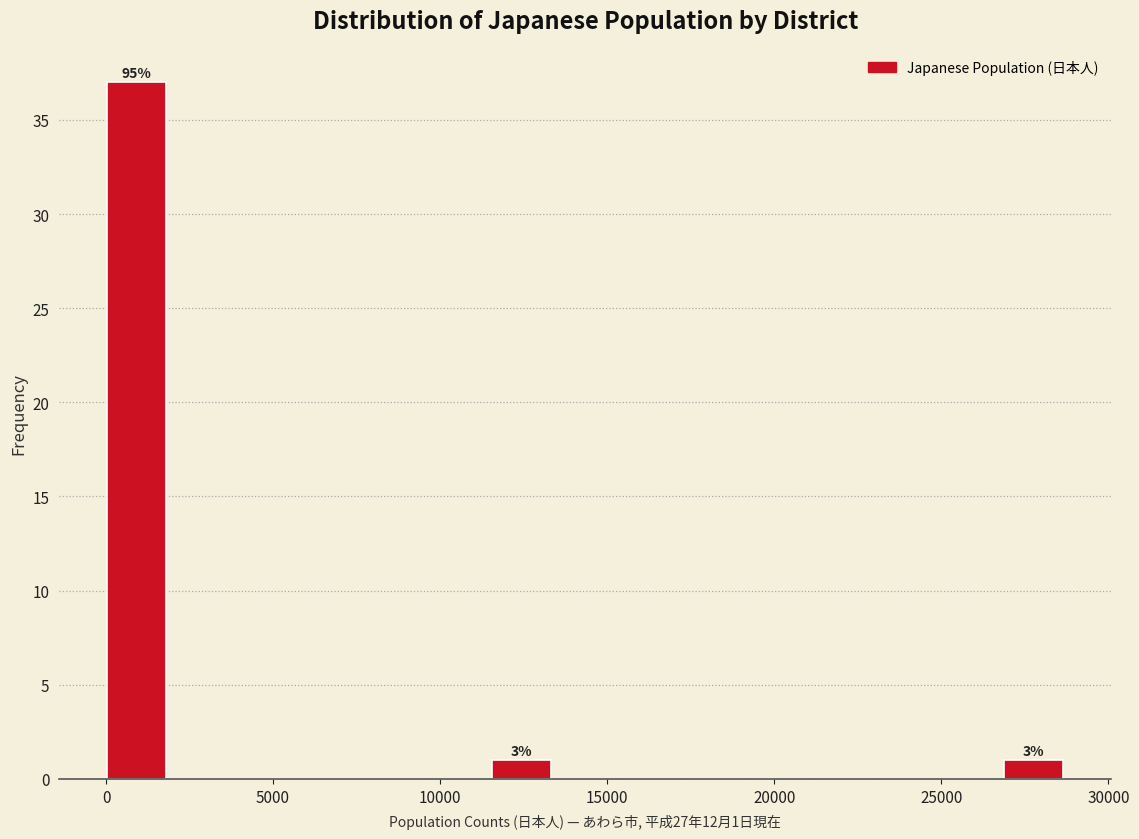

Around what value on the x-axis is the tallest bar? Give the approximate position of its centre, as read against the axis.

1000